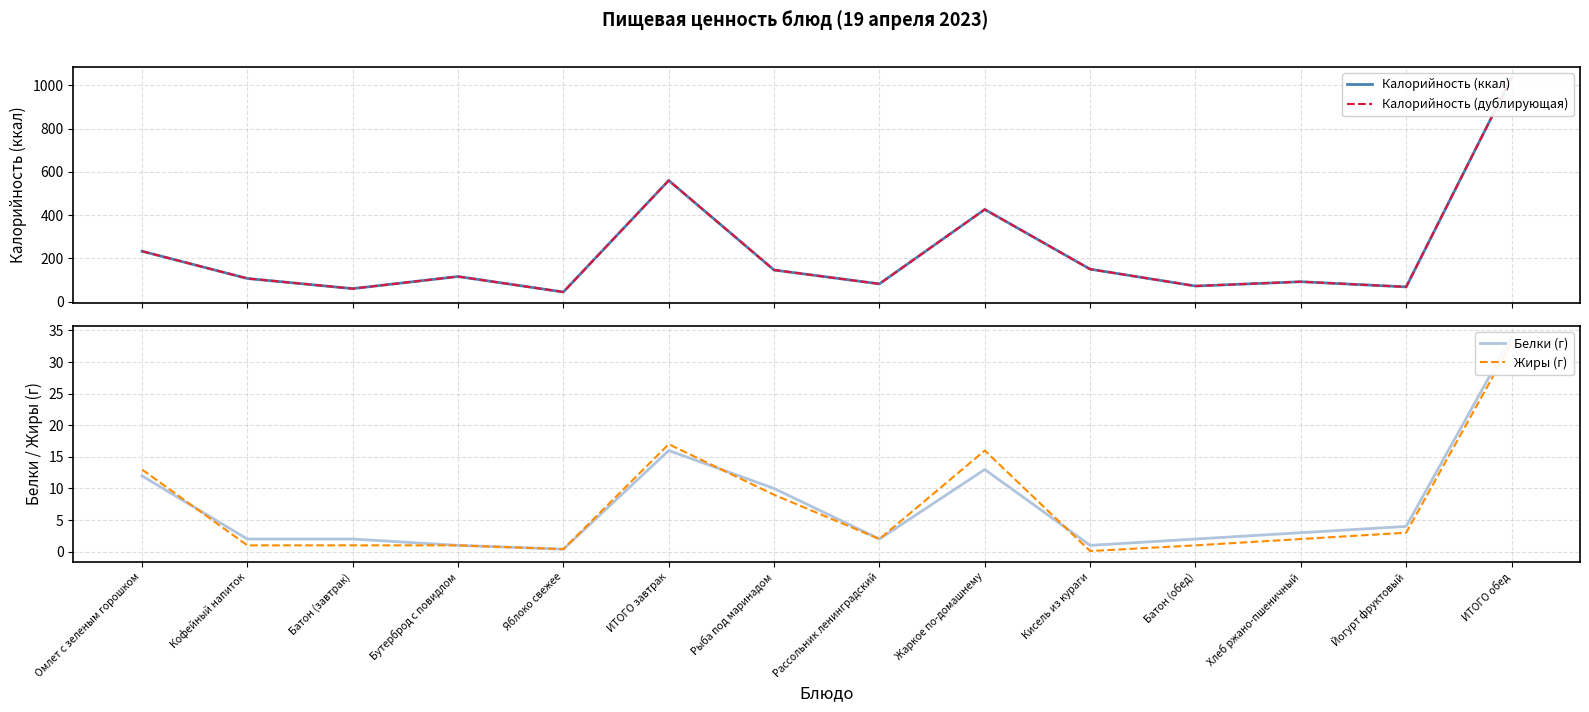

What is the approximate value of Жиры (г) at Яблоко свежее?

0.4